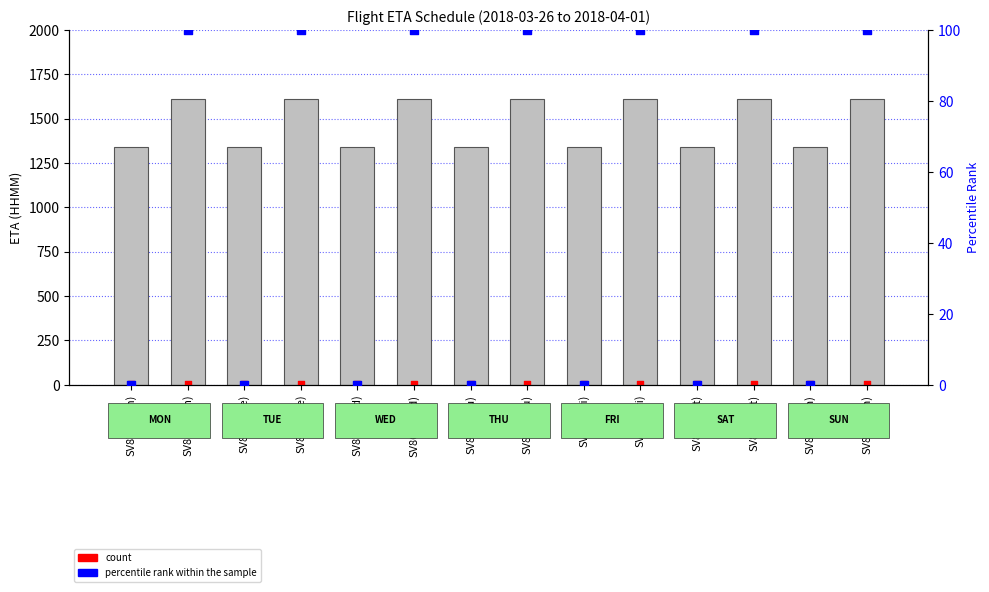

What is the total value across all series at SV870(Thu)?

1345